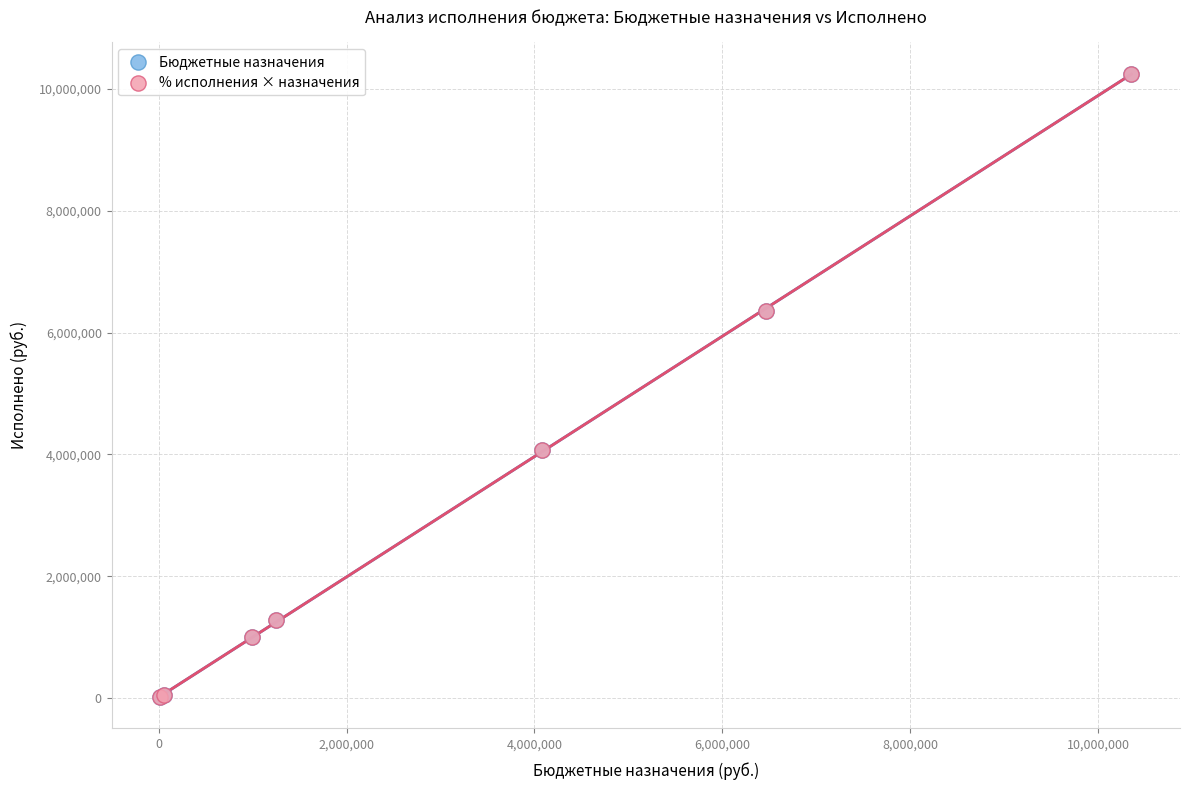

What are all the series names shown in the legend?

Бюджетные назначения, % исполнения × назначения